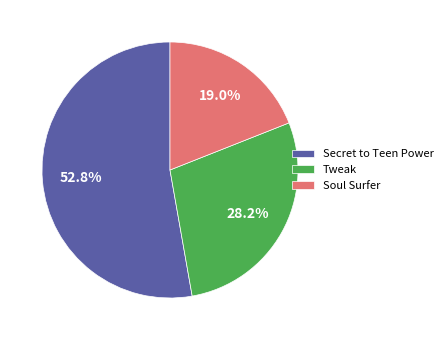

Which category has the biggest portion of the pie?

Secret to Teen Power